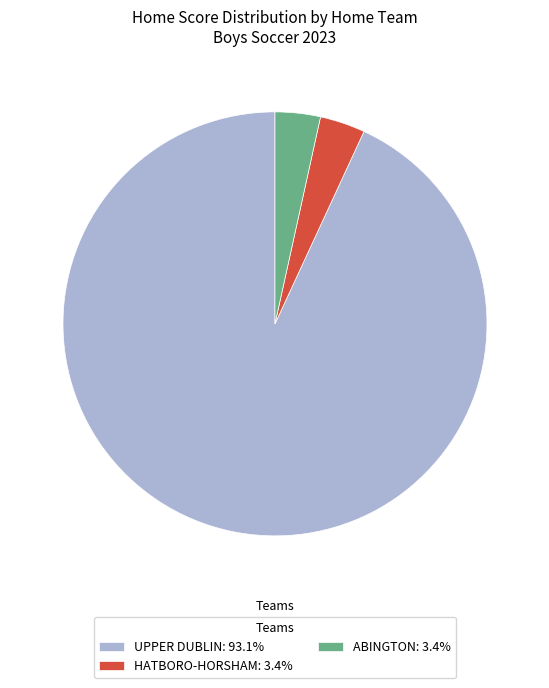

How many segments does this pie chart have?

3